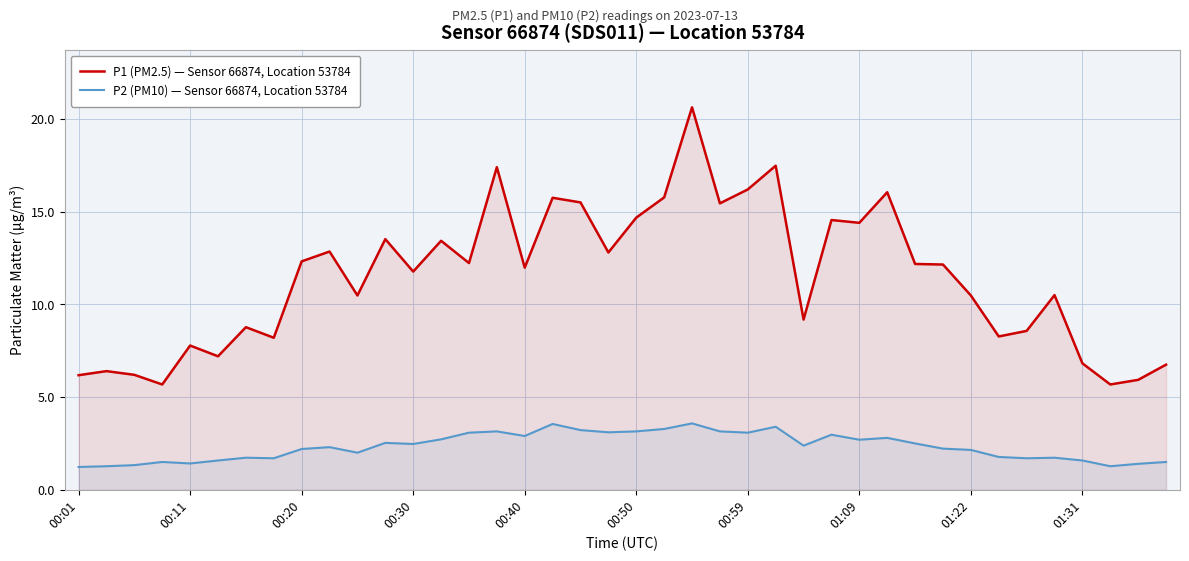

Is it true that P1 (PM2.5) — Sensor 66874, Location 53784 equals 12.2 at 31?

True